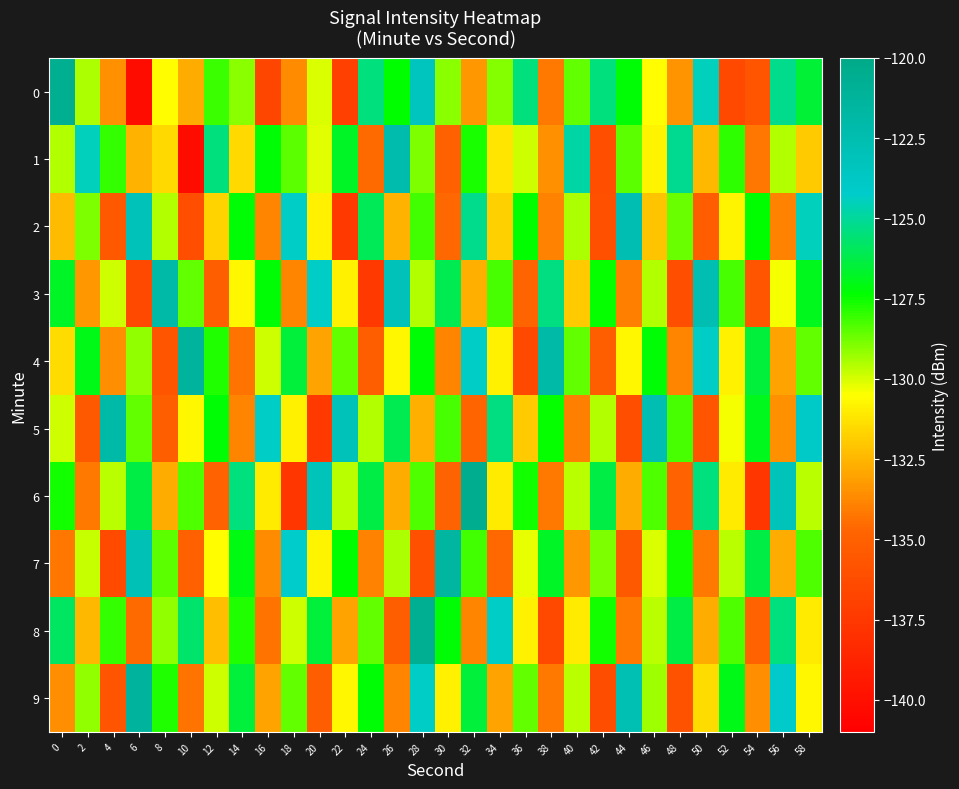

Between 52 and 42, which is larger?

42